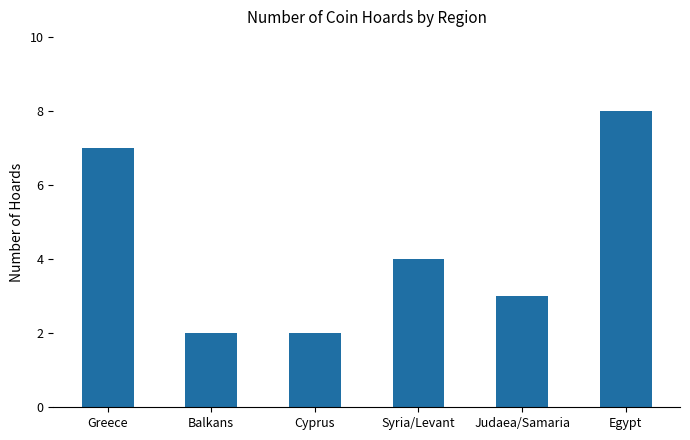

Which category has the highest value across all series?

Egypt